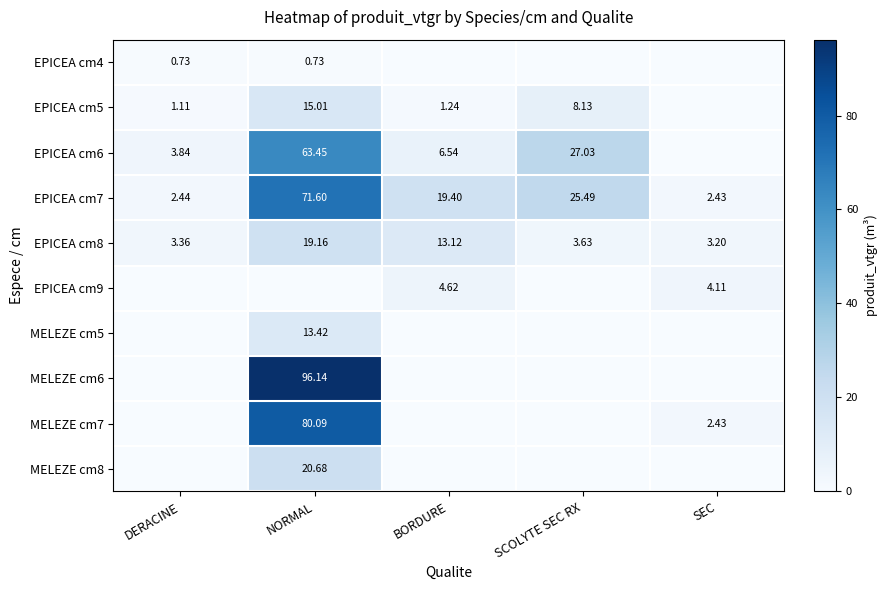

What is the difference between the maximum and minimum values in the EPICEA cm8 series?

16.0